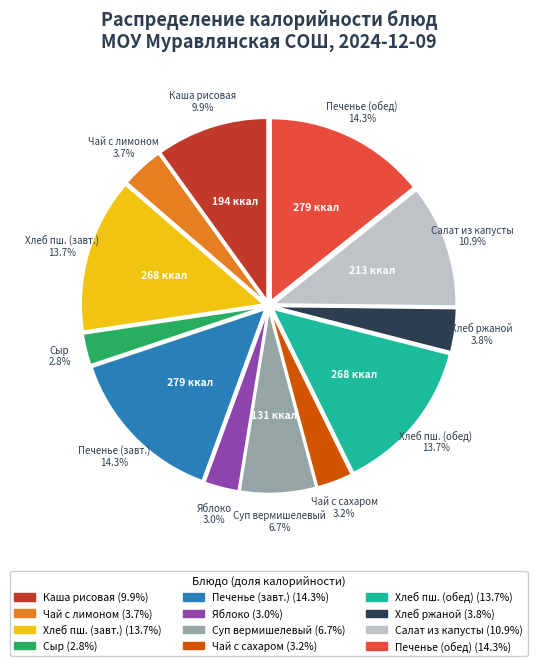

Does any single category account for the majority?

No